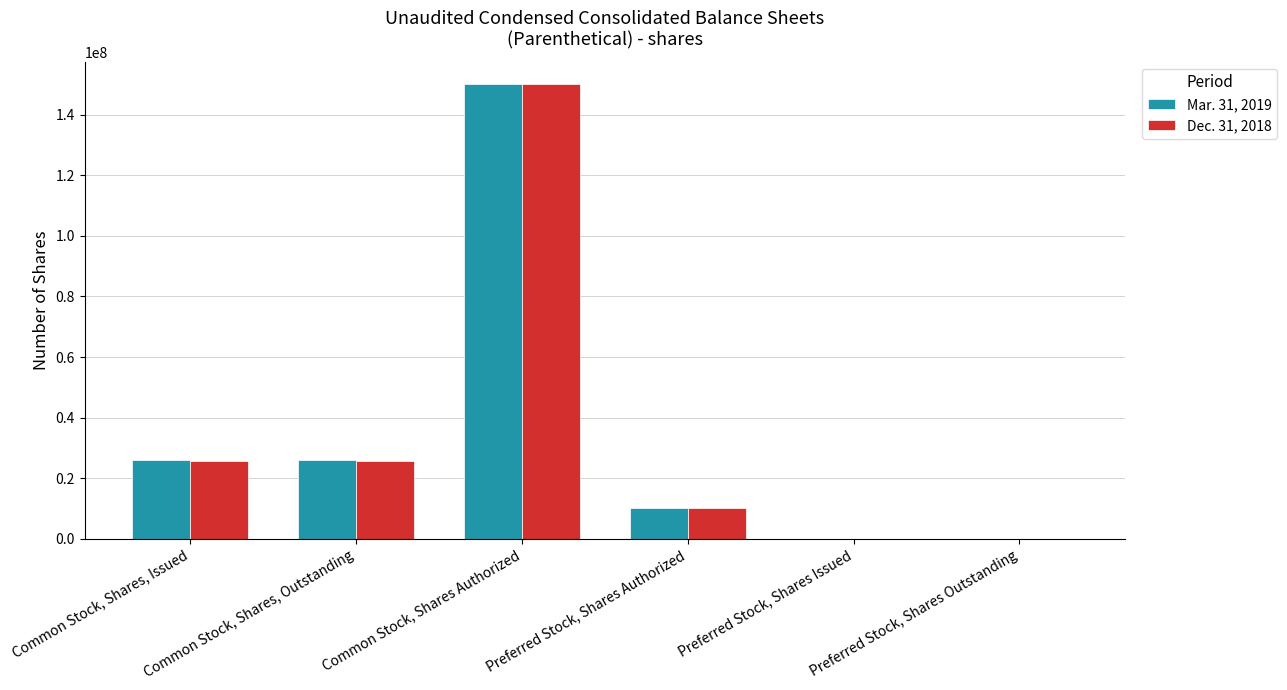

Reading left to right, what are all the values shown in this chart?

Mar. 31, 2019: Common Stock, Shares, Issued=25844180	Common Stock, Shares, Outstanding=25844180	Common Stock, Shares Authorized=150000000	Preferred Stock, Shares Authorized=10000000	Preferred Stock, Shares Issued=0	Preferred Stock, Shares Outstanding=0
Dec. 31, 2018: Common Stock, Shares, Issued=25827860	Common Stock, Shares, Outstanding=25827860	Common Stock, Shares Authorized=150000000	Preferred Stock, Shares Authorized=10000000	Preferred Stock, Shares Issued=0	Preferred Stock, Shares Outstanding=0